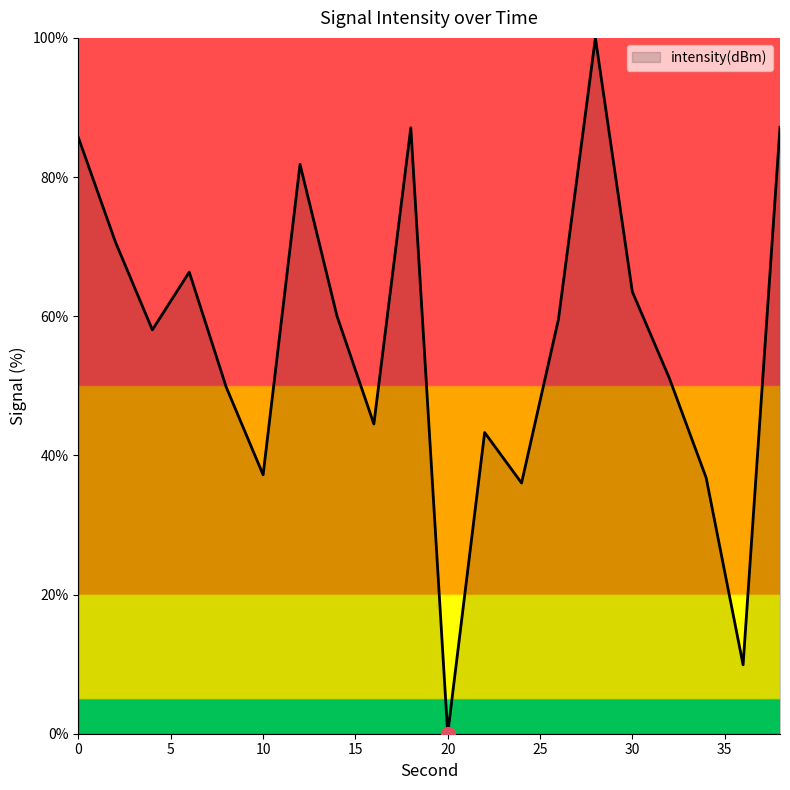

What is the difference between the maximum and minimum values?

100.0